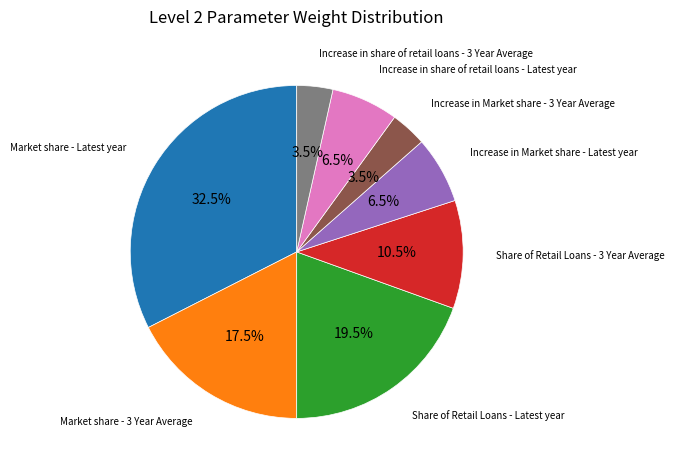

Does any single category account for the majority?

No